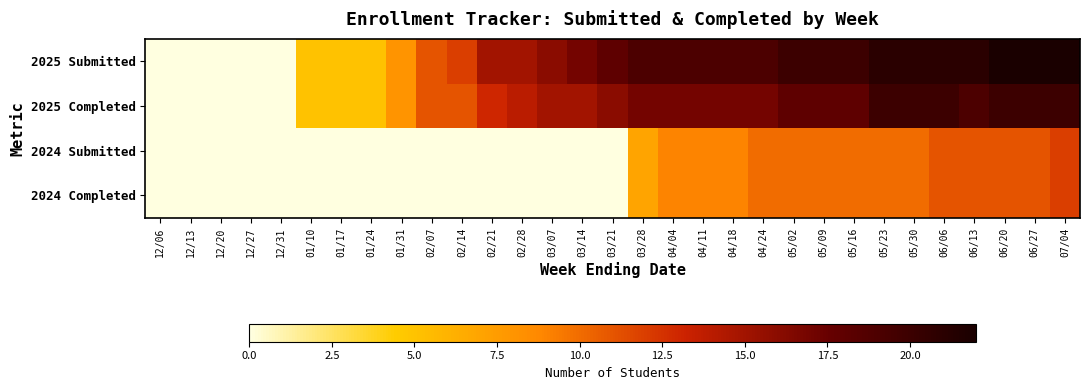

Reading left to right, list all the values displayed in this chart.

2025 Submitted: 12/06=0	12/13=0	12/20=0	12/27=0	12/31=0	01/10=5	01/17=5	01/24=5	01/31=8	02/07=11	02/14=12	02/21=15	02/28=15	03/07=16	03/14=17	03/21=18	03/28=19	04/04=19	04/11=19	04/18=19	04/24=19	05/02=20	05/09=20	05/16=20	05/23=21	05/30=21	06/06=21	06/13=21	06/20=22	06/27=22	07/04=22
2025 Completed: 12/06=0	12/13=0	12/20=0	12/27=0	12/31=0	01/10=5	01/17=5	01/24=5	01/31=8	02/07=11	02/14=11	02/21=13	02/28=14	03/07=15	03/14=15	03/21=16	03/28=17	04/04=17	04/11=17	04/18=17	04/24=17	05/02=18	05/09=18	05/16=18	05/23=20	05/30=20	06/06=20	06/13=19	06/20=20	06/27=20	07/04=20
2024 Submitted: 12/06=0	12/13=0	12/20=0	12/27=0	12/31=0	01/10=0	01/17=0	01/24=0	01/31=0	02/07=0	02/14=0	02/21=0	02/28=0	03/07=0	03/14=0	03/21=0	03/28=7	04/04=9	04/11=9	04/18=9	04/24=10	05/02=10	05/09=10	05/16=10	05/23=10	05/30=10	06/06=11	06/13=11	06/20=11	06/27=11	07/04=12
2024 Completed: 12/06=0	12/13=0	12/20=0	12/27=0	12/31=0	01/10=0	01/17=0	01/24=0	01/31=0	02/07=0	02/14=0	02/21=0	02/28=0	03/07=0	03/14=0	03/21=0	03/28=7	04/04=9	04/11=9	04/18=9	04/24=10	05/02=10	05/09=10	05/16=10	05/23=10	05/30=10	06/06=11	06/13=11	06/20=11	06/27=11	07/04=12